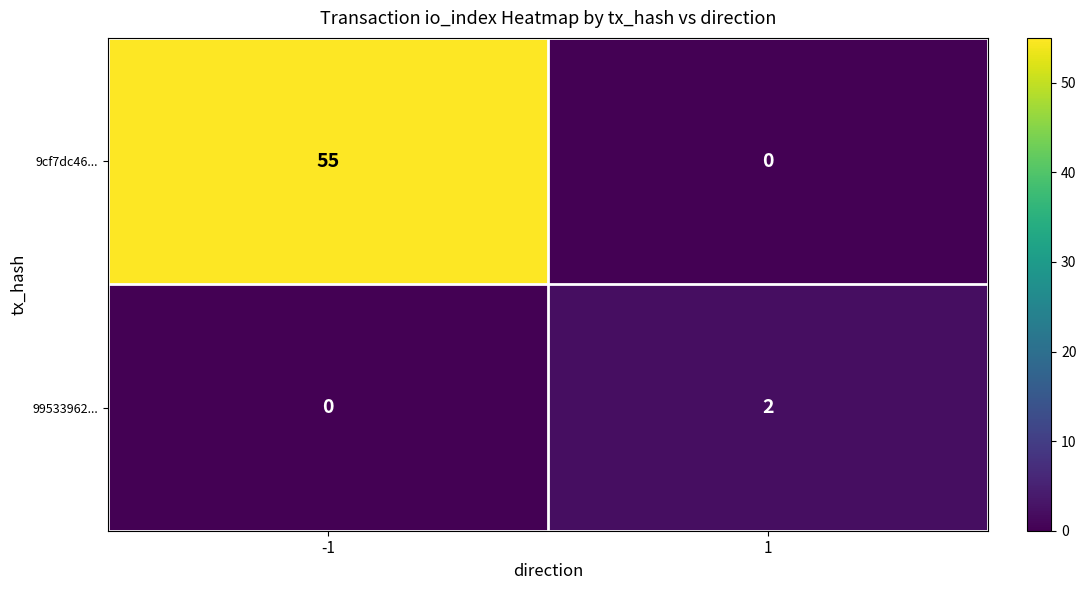

Which series has the largest range (max minus min)?

9cf7dc46...